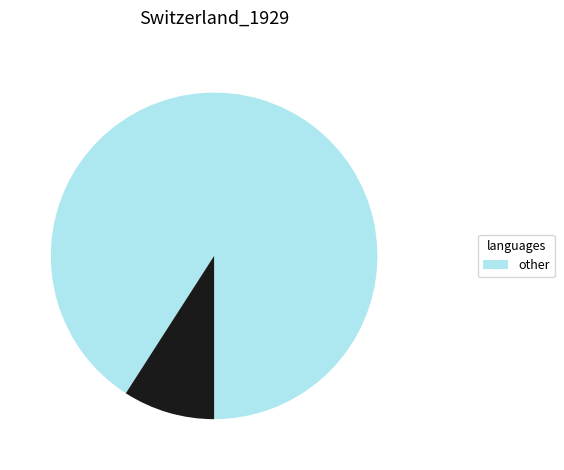

Is there any slice that represents more than half of the pie?

Yes